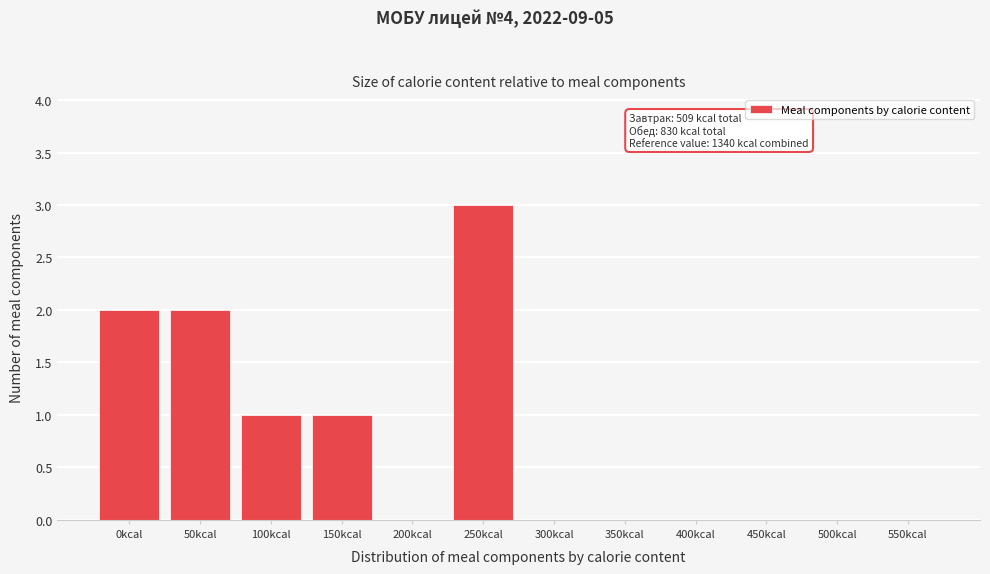

Reading left to right, list all the values displayed in this chart.

0kcal=2	50kcal=2	100kcal=1	150kcal=1	200kcal=0	250kcal=3	300kcal=0	350kcal=0	400kcal=0	450kcal=0	500kcal=0	550kcal=0